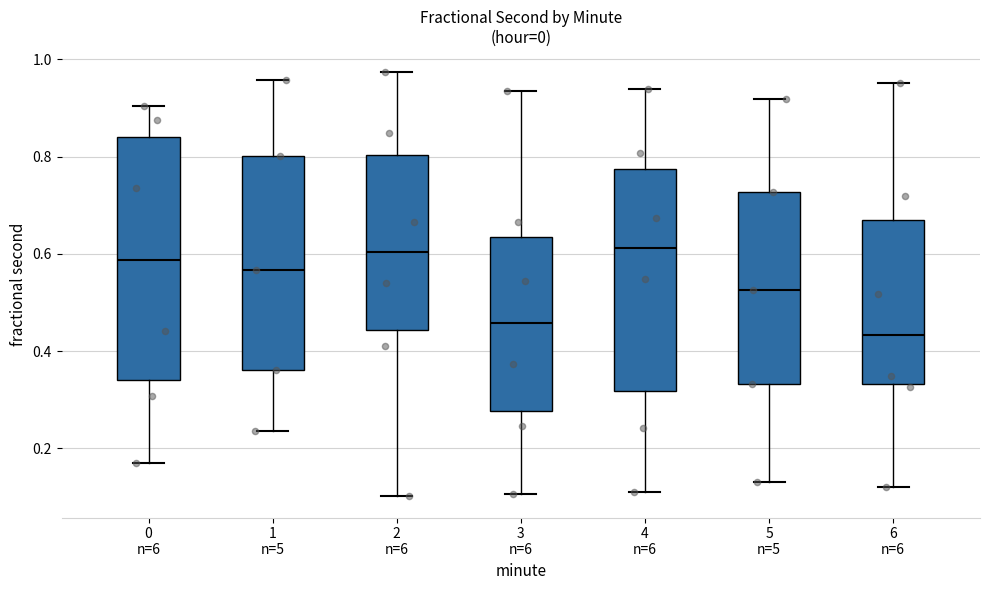

Where does the lower whisker of the box for 6 n=6 end on the y-axis? The values are not printed on the chart, so give them approximately, as read against the axis.

0.12